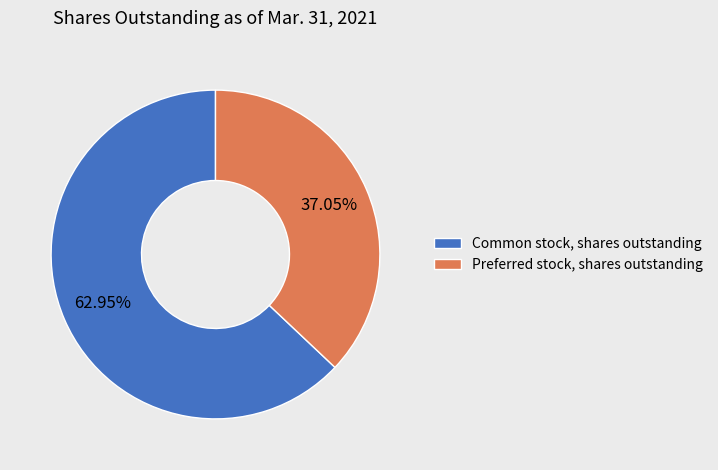

Does Common stock, shares outstanding account for over 50% of the chart?

Yes